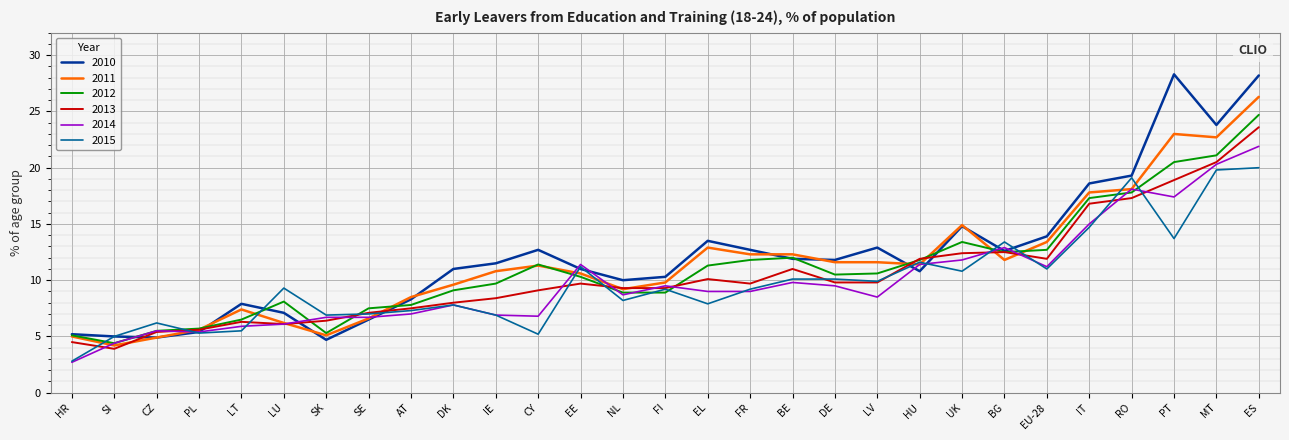

What is the average value of the 2011 series?

11.5